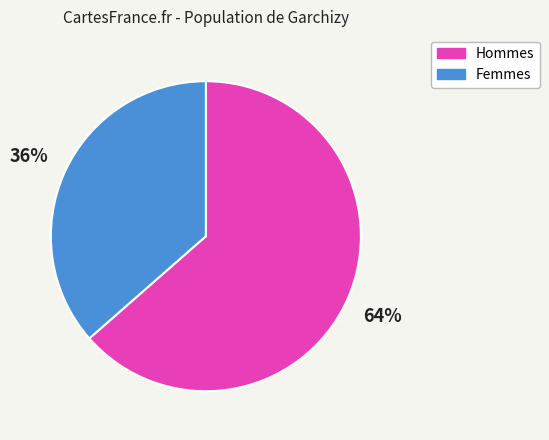

Is there any slice that represents more than half of the pie?

Yes